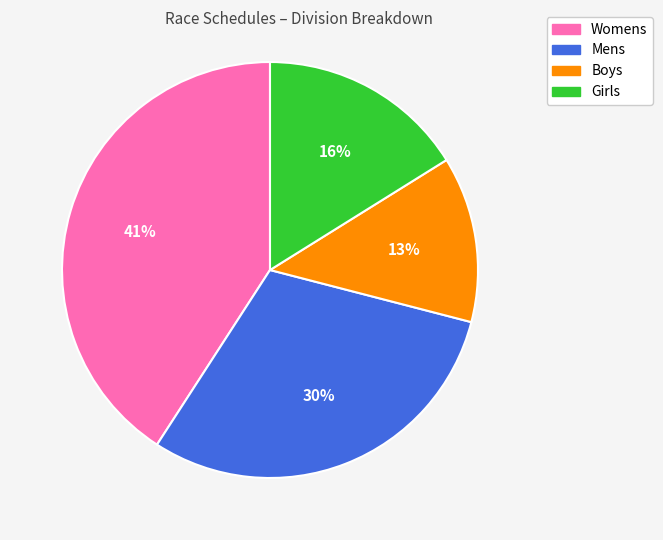

Is Girls the majority of the pie?

No